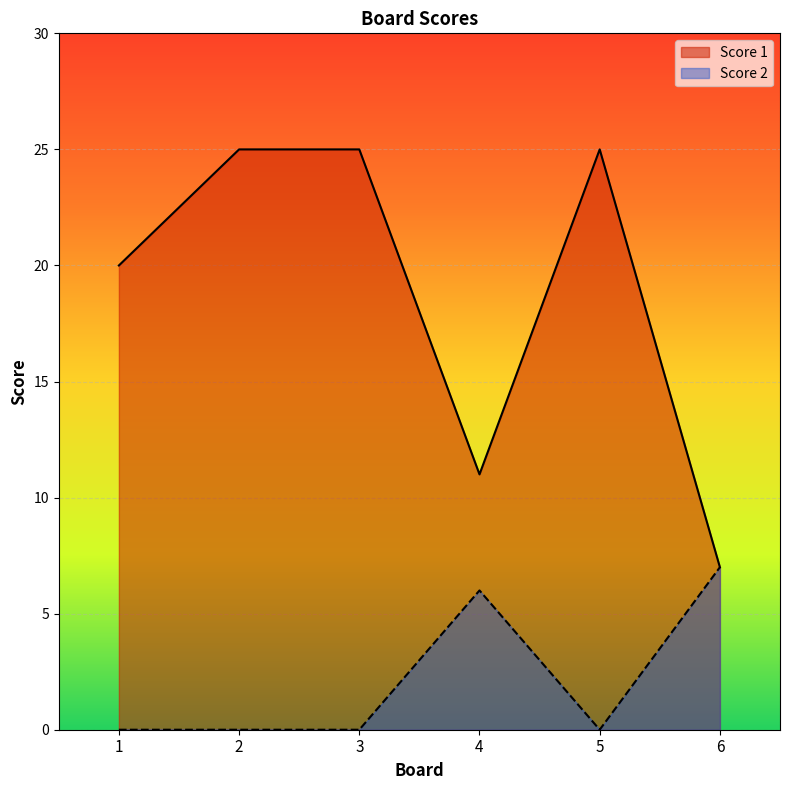

What is the difference between the Score 1 values at 1 and 6?

13